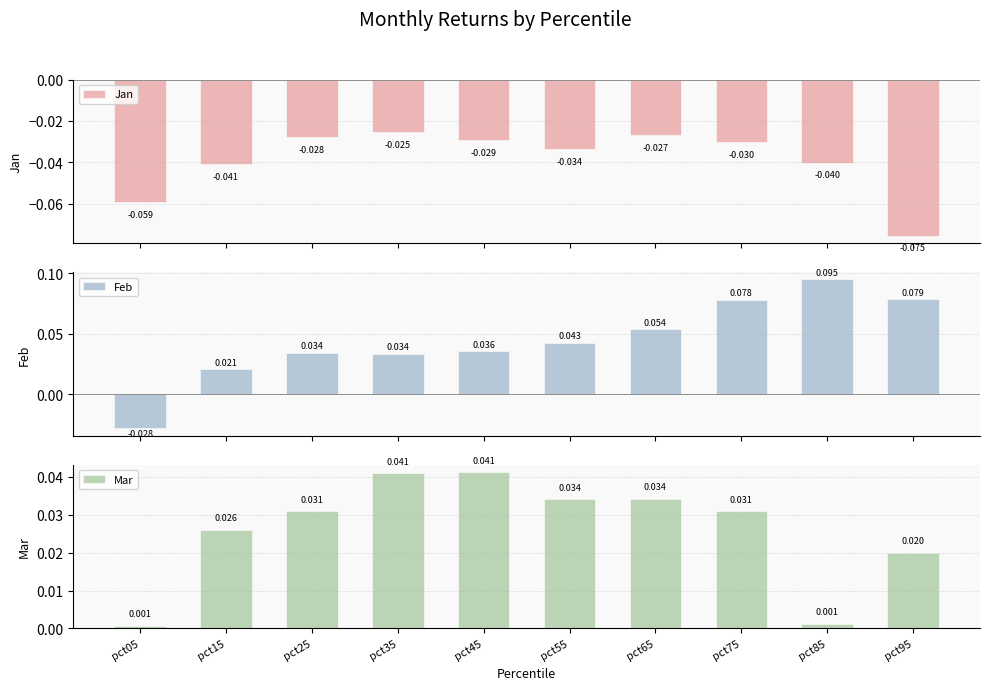

What is the minimum value shown in the chart?

-0.1